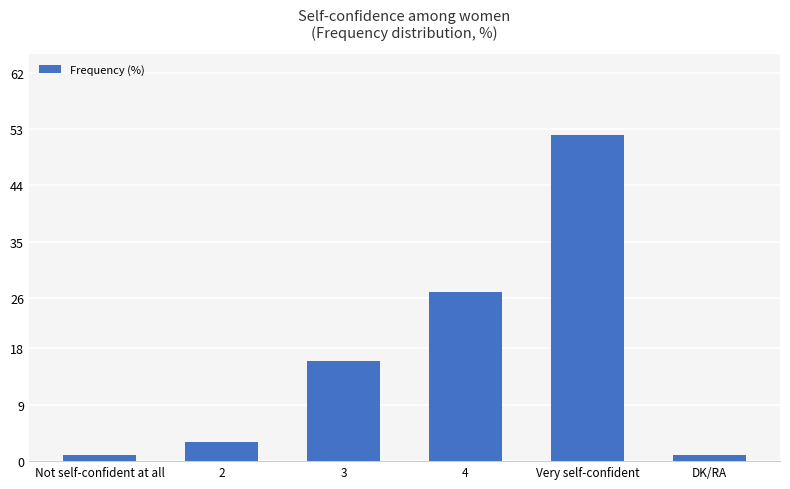

Reading left to right, extract all data points from this chart.

Not self-confident at all=1	2=3	3=16	4=27	Very self-confident=52	DK/RA=1